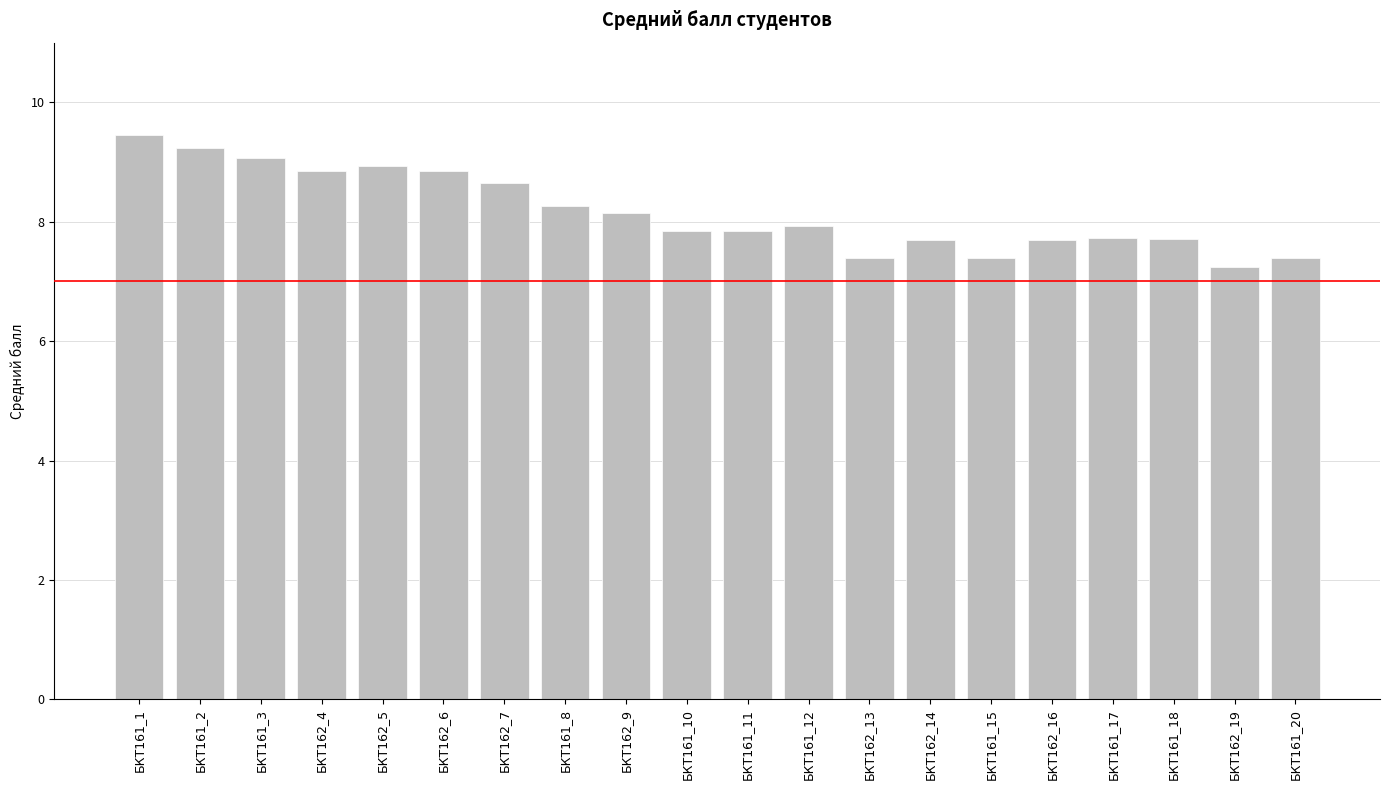

The chart shows a value of 3.3 at БКТ162_6. True or false?

False